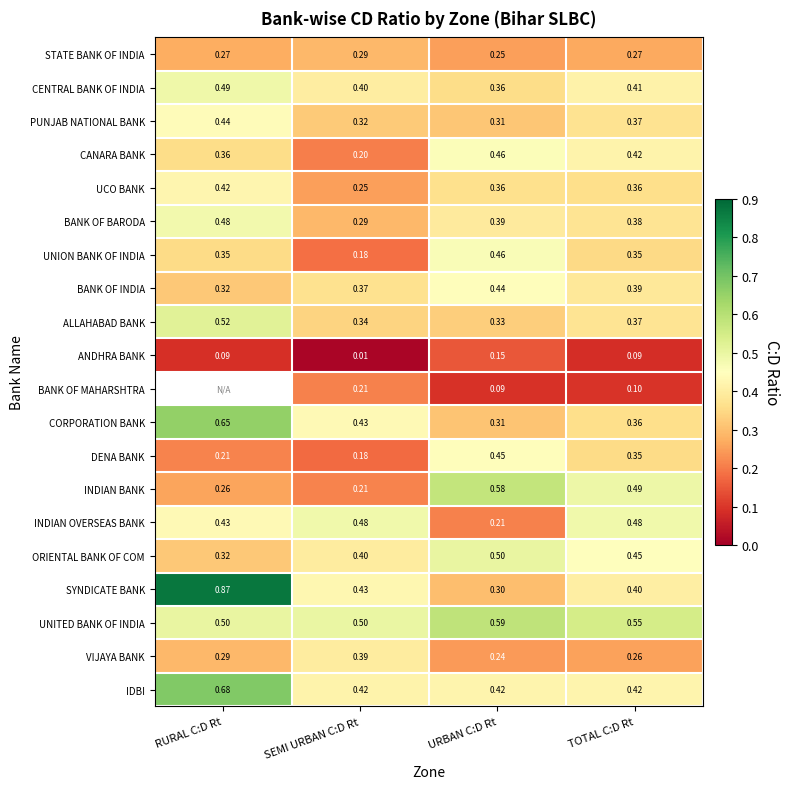

How many INDIAN OVERSEAS BANK values are between 0 and 1?

4